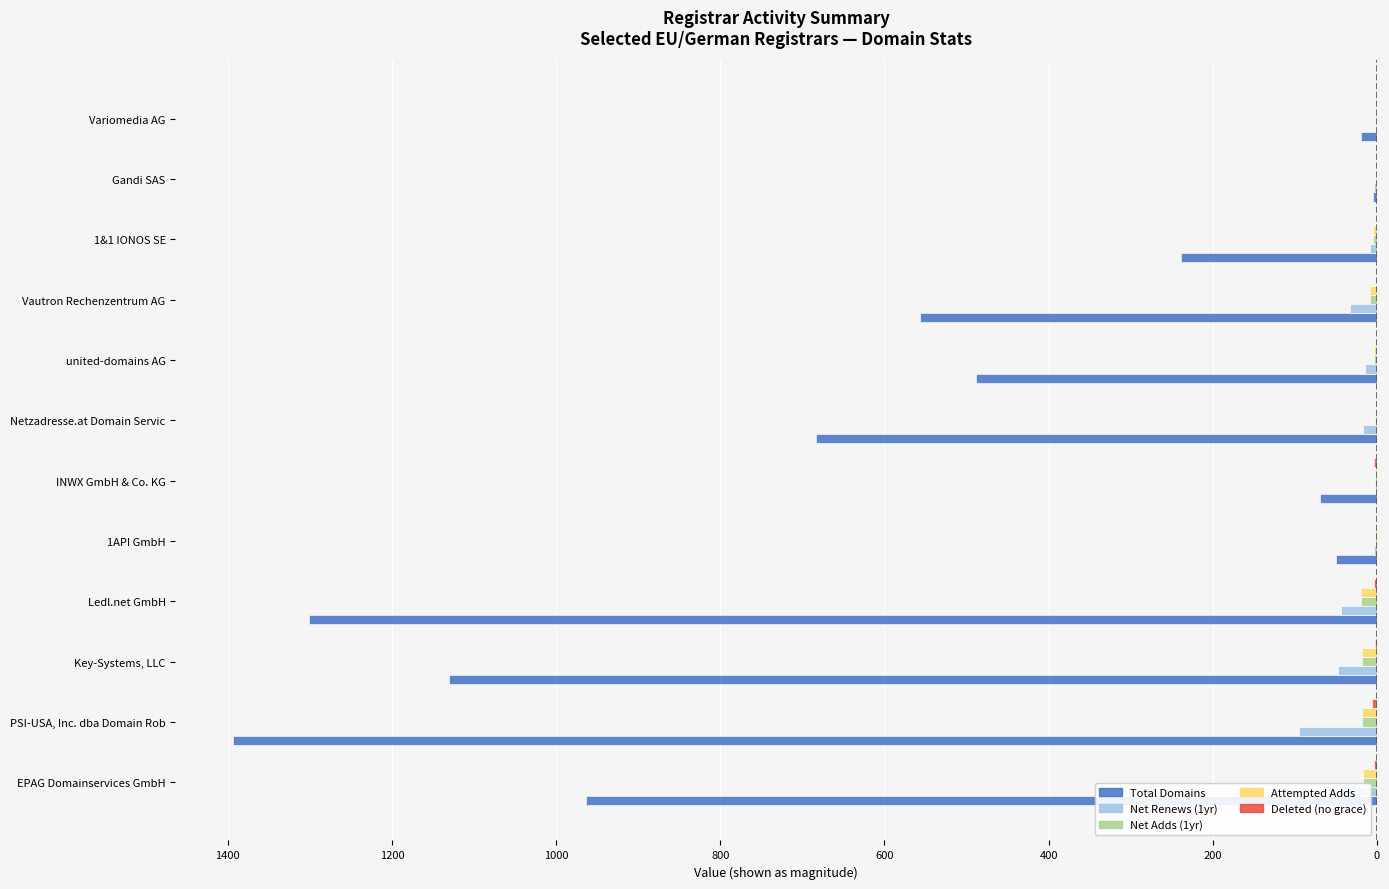

Reading left to right, what are all the values shown in this chart?

Total Domains: -963	-1394	-1131	-1301	-50	-69	-683	-488	-557	-239	-5	-20
Net Renews (1yr): -45	-95	-47	-44	-3	-2	-17	-14	-33	-8	-3	0
Net Adds (1yr): -17	-18	-18	-19	-2	-2	-2	-4	-8	-5	-1	-1
Attempted Adds: -17	-18	-18	-19	-2	-2	0	-4	-8	-5	-1	-1
Deleted (no grace): -3	-6	-2	-4	0	-3	0	0	0	0	0	-1